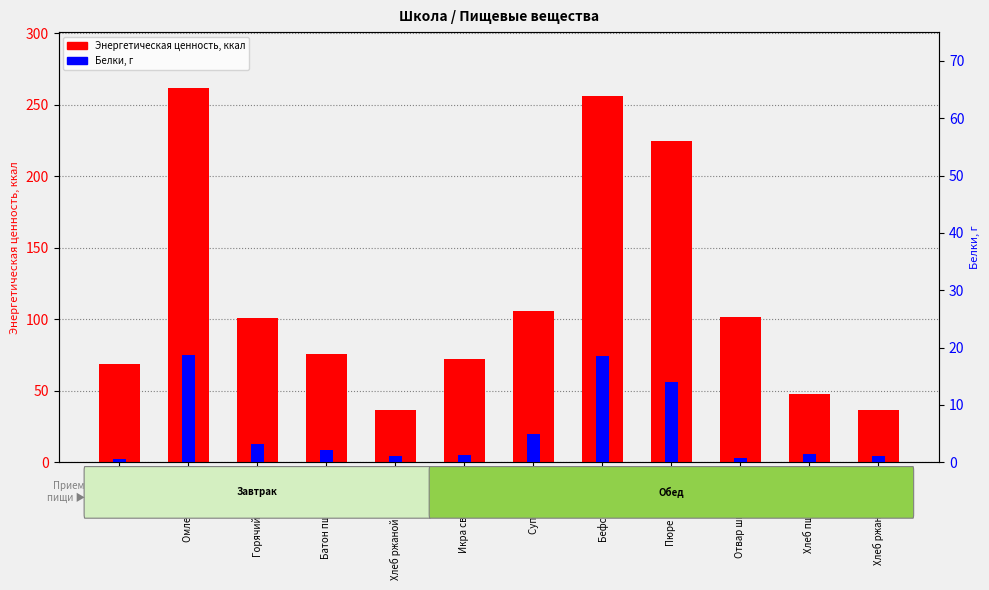

What is the difference between the highest and lowest values at Яблоко?

68.4